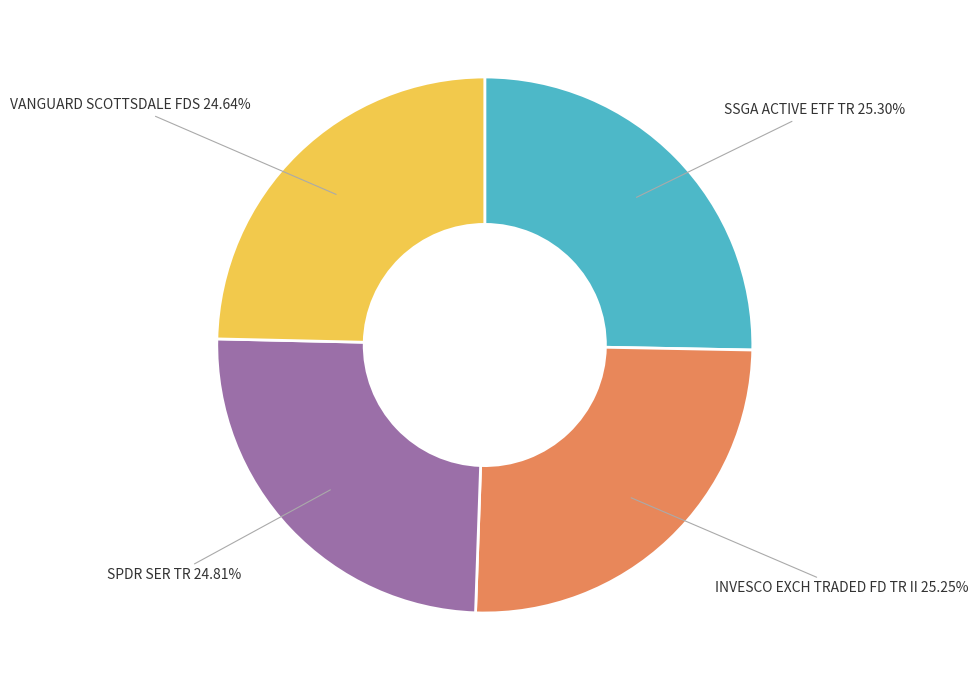

Which has a higher value, VANGUARD SCOTTSDALE FDS or INVESCO EXCH TRADED FD TR II?

INVESCO EXCH TRADED FD TR II